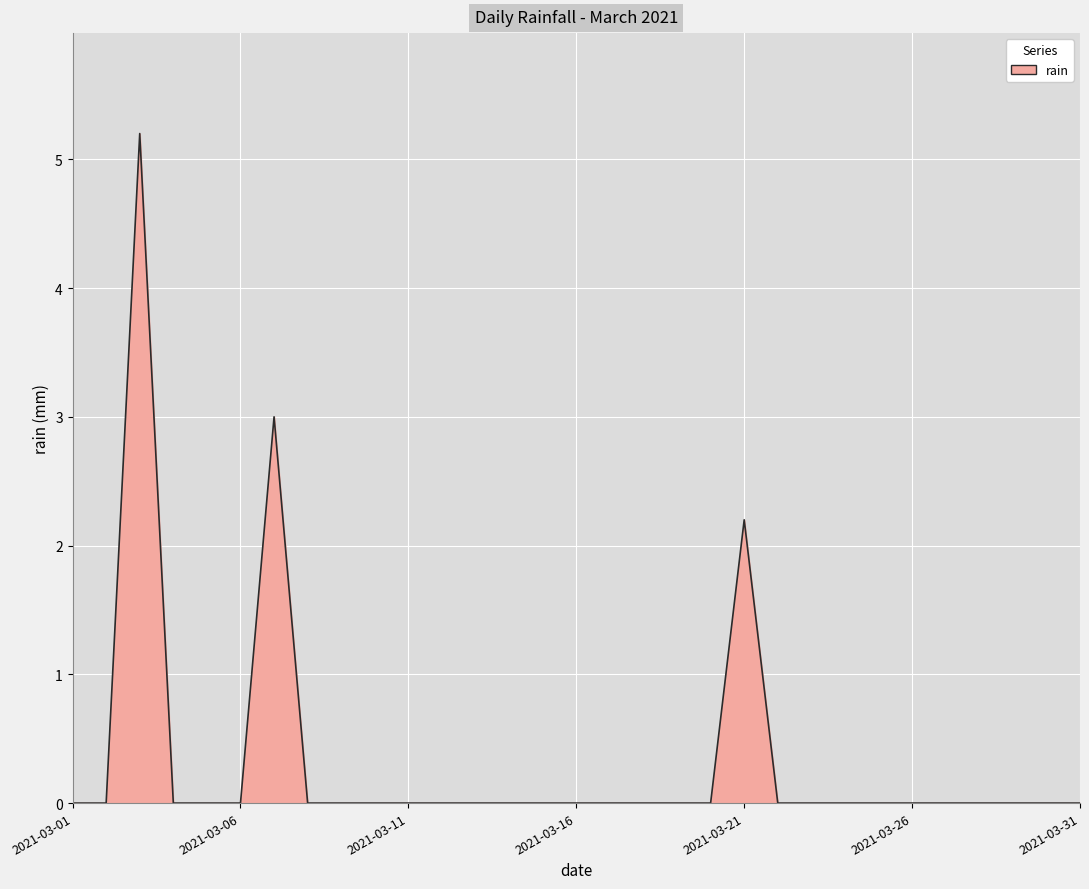

Reading left to right, list all the values displayed in this chart.

0.0	0.0	5.2	0.0	0.0	0.0	3.0	0.0	0.0	0.0	0.0	0.0	0.0	0.0	0.0	0.0	0.0	0.0	0.0	0.0	2.2	0.0	0.0	0.0	0.0	0.0	0.0	0.0	0.0	0.0	0.0